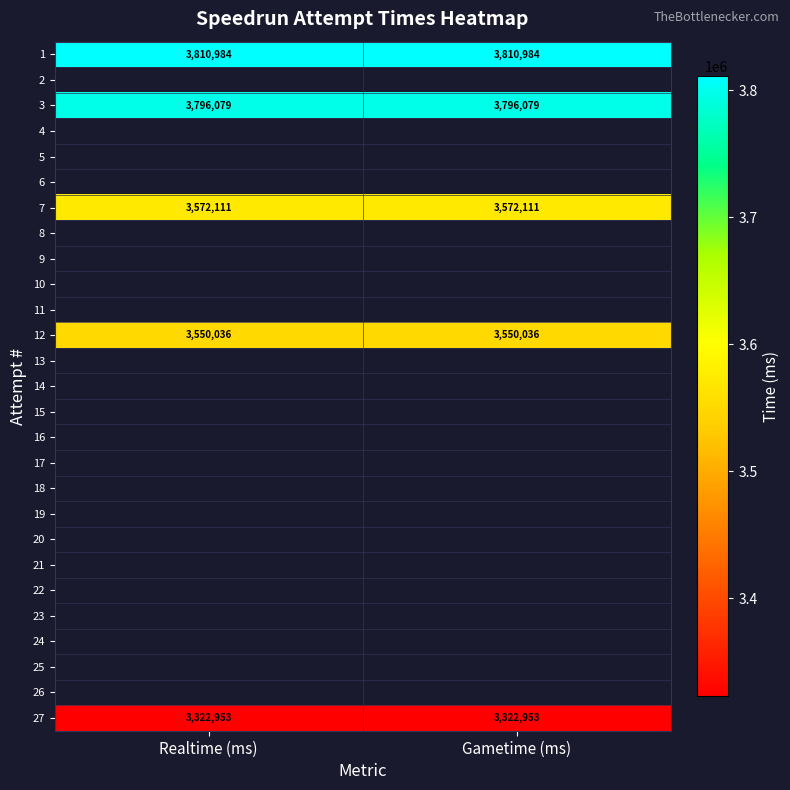

At how many categories does at least one series exceed 3761383?

2